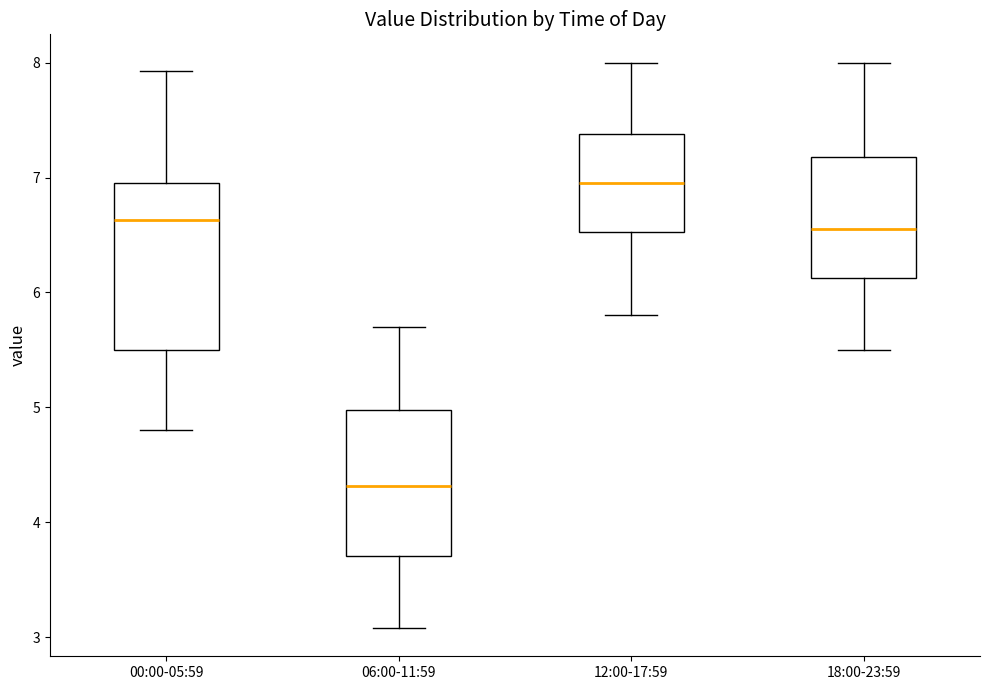

Reading left to right, read every box against the y-axis: the position of its median line, the range the box covers, and the ends of its whiskers. The values are not printed on the chart, so give them approximately, as read against the axis.

00:00-05:59: median 6.6, box 5.5 to 7.0, whiskers 4.8 to 7.9
06:00-11:59: median 4.3, box 3.7 to 5.0, whiskers 3.1 to 5.7
12:00-17:59: median 7.0, box 6.5 to 7.4, whiskers 5.8 to 8.0
18:00-23:59: median 6.6, box 6.1 to 7.2, whiskers 5.5 to 8.0